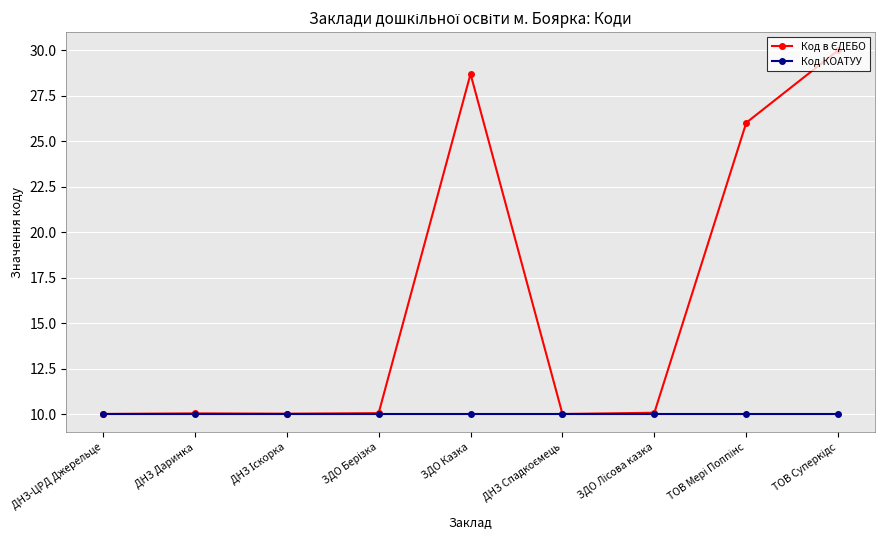

The Код КОАТУУ series shows 2.7 at ЗДО Казка. True or false?

False